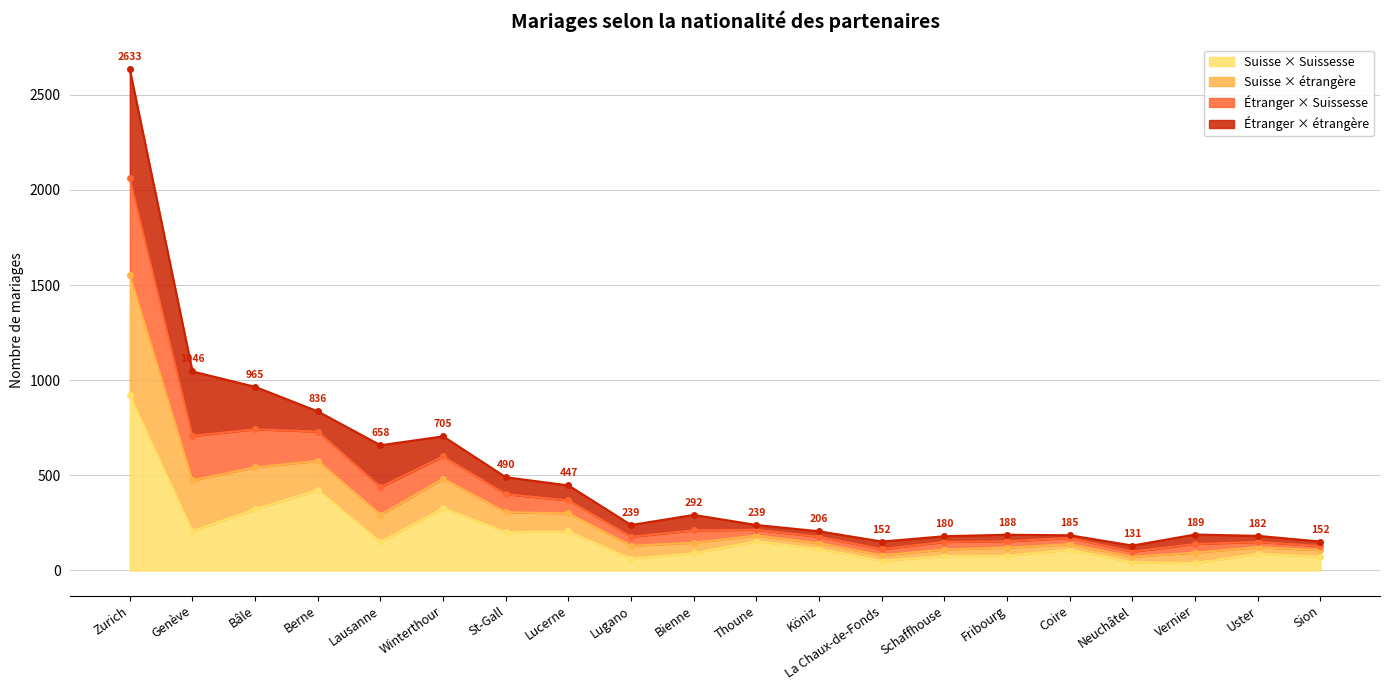

True or false: Suisse × Suissesse has a value of 62 at Lugano.

True